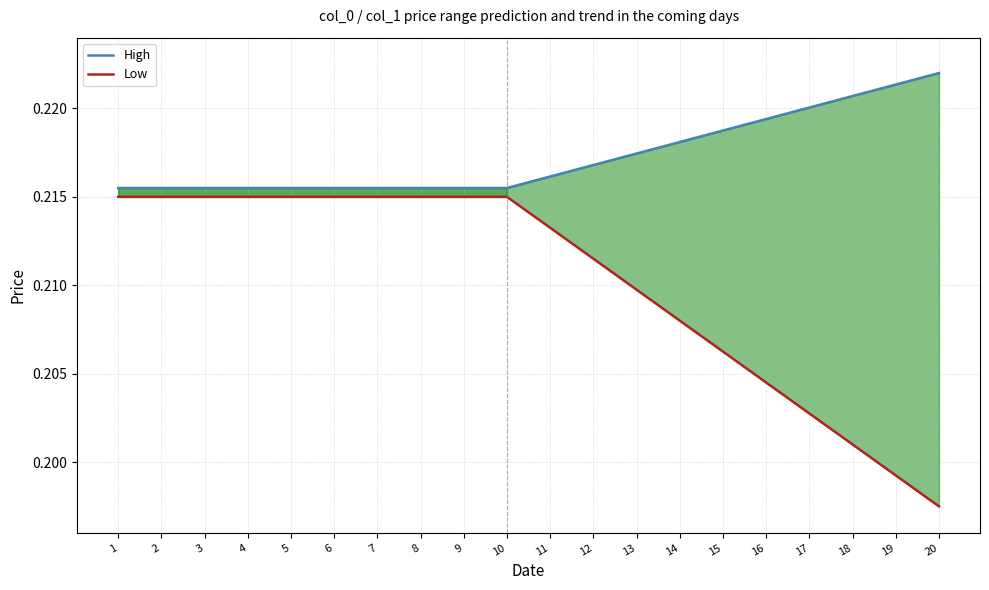

Does the chart display data point markers on the line(s)?

No